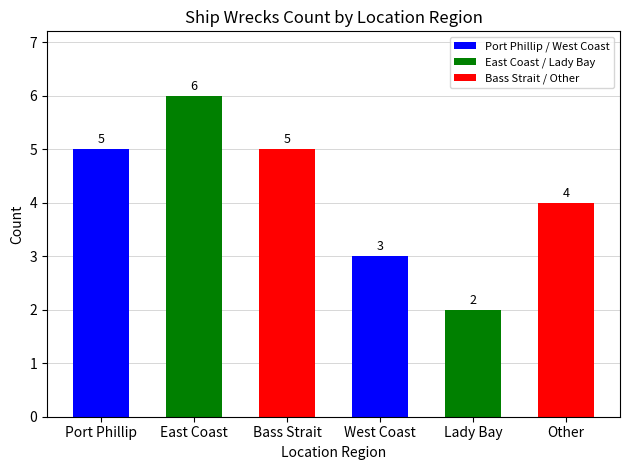

Reading right to left, extract all data points from this chart.

4	2	3	5	6	5